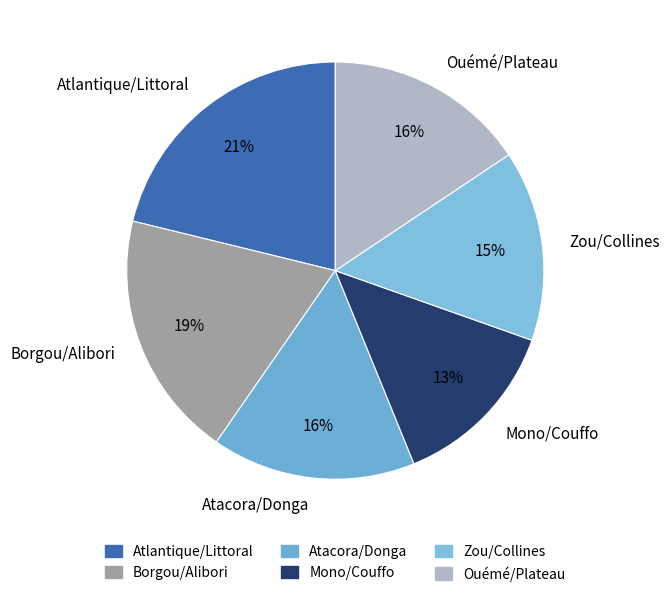

The Zou/Collines slice represents 9% of the pie. True or false?

False